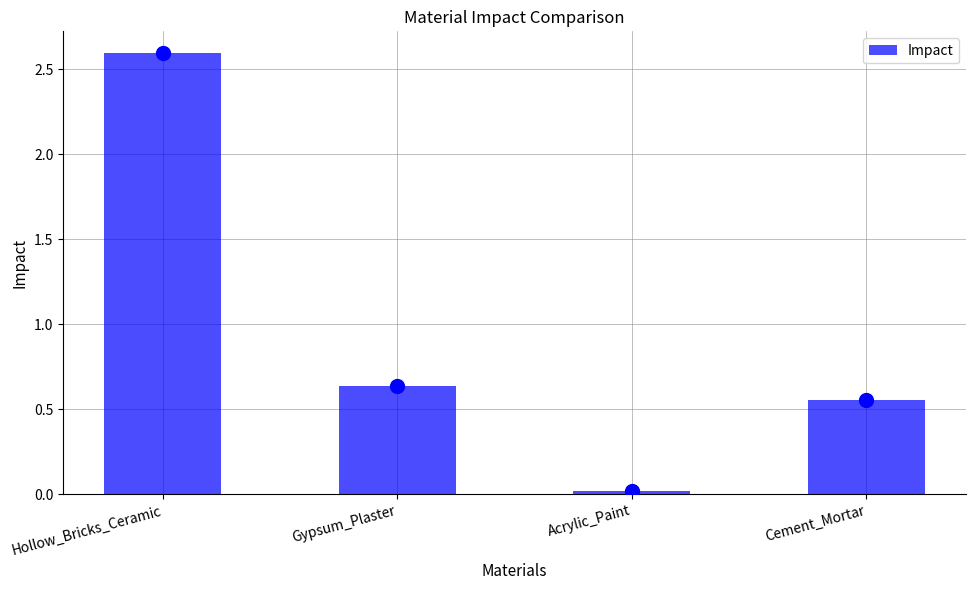

What is the ratio of the value at Gypsum_Plaster to the value at Hollow_Bricks_Ceramic?

0.2